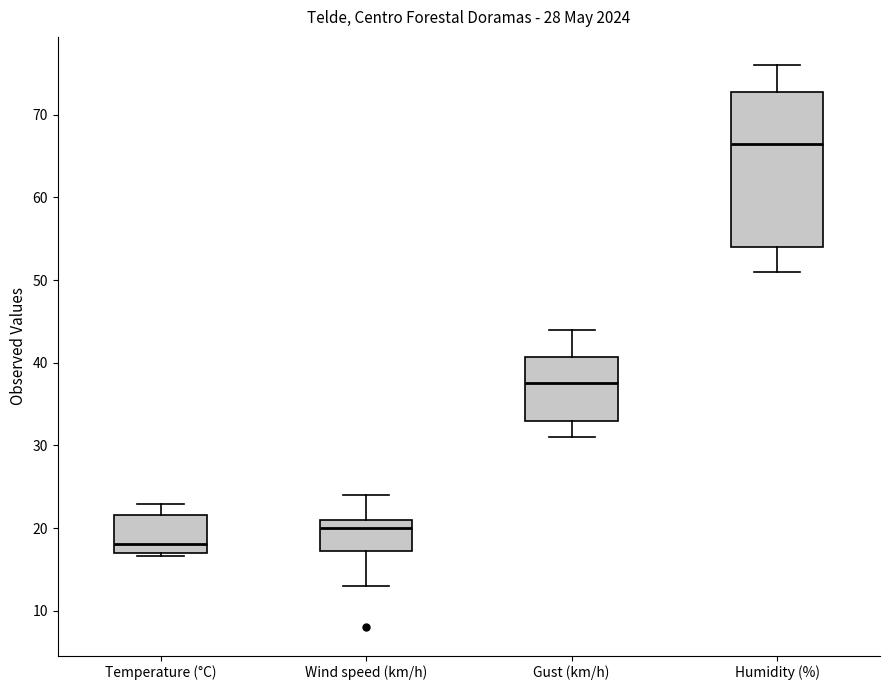

Comparing the boxes themselves (not the whiskers), which one is the tallest?

Humidity (%)